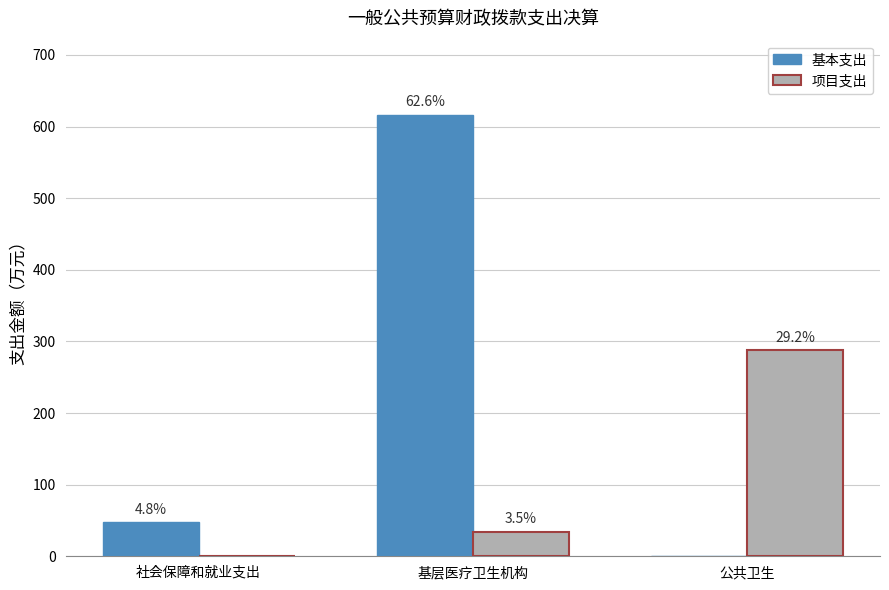

Reading left to right, what are all the values shown in this chart?

基本支出: 社会保障和就业支出=47.2	基层医疗卫生机构=616.4	公共卫生=0.0
项目支出: 社会保障和就业支出=0.0	基层医疗卫生机构=34.1	公共卫生=287.4